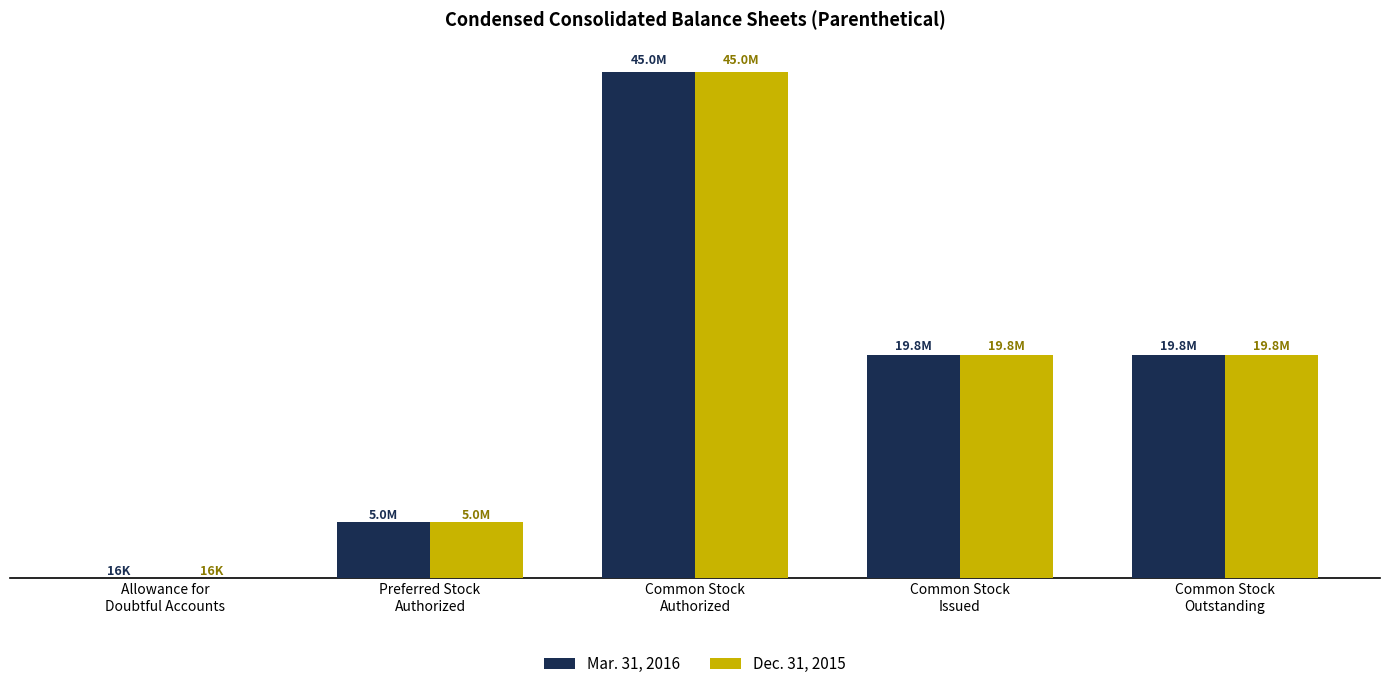

Which series has the largest total across all categories?

Mar. 31, 2016